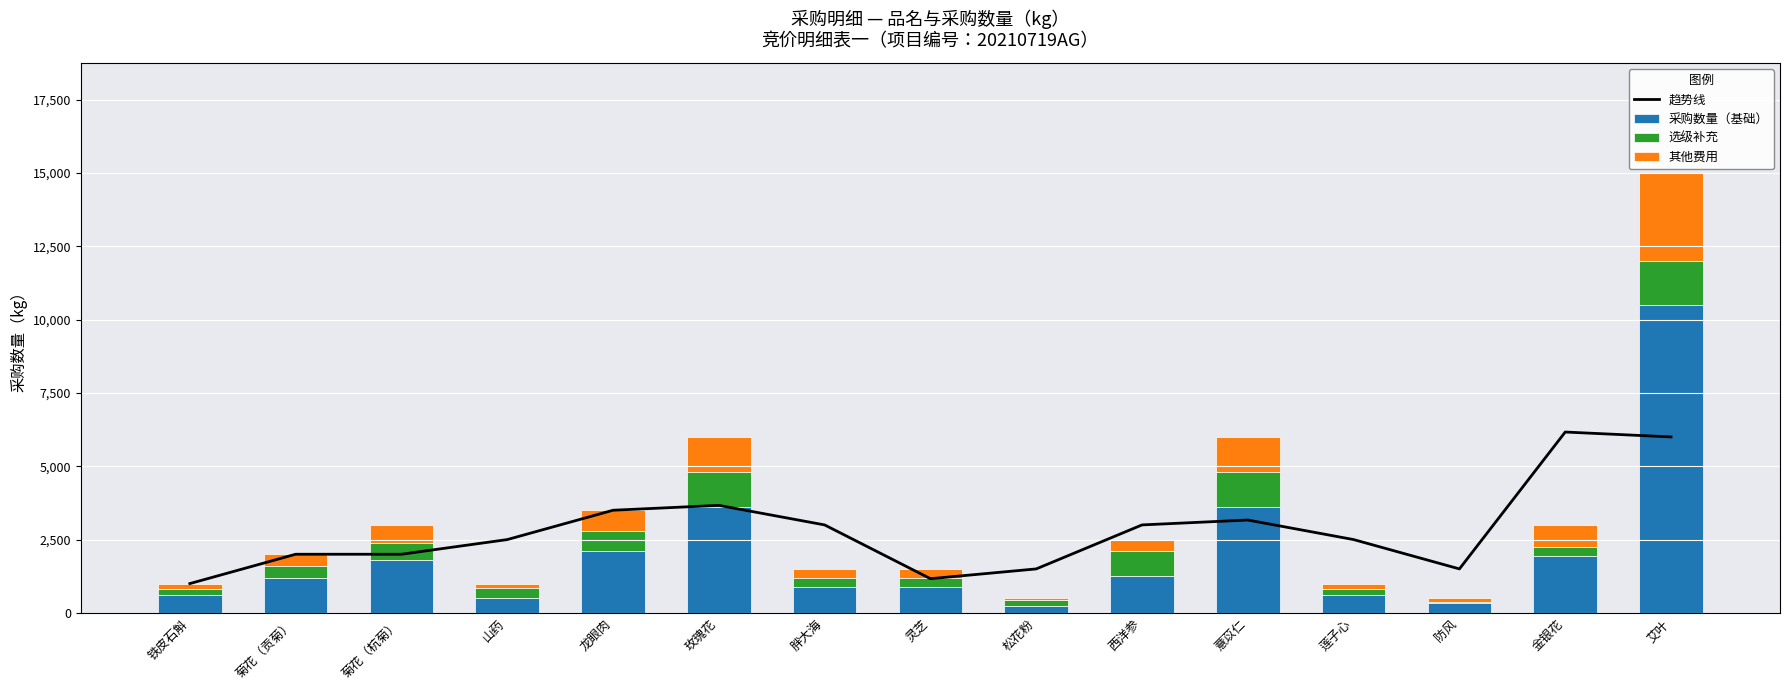

The value of 采购数量（基础） at 灵芝 is 281.0. True or false?

False